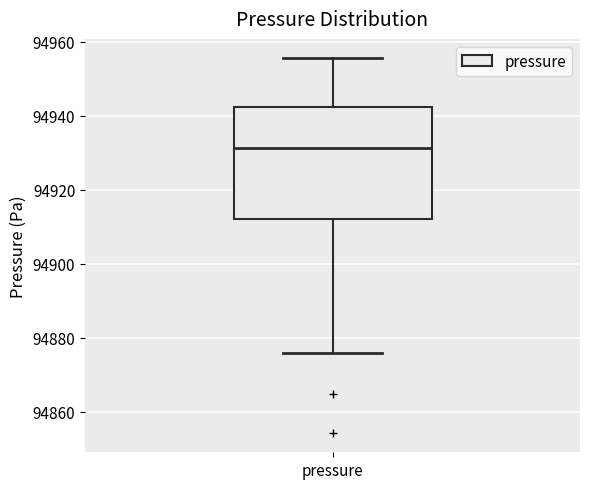

Transcribe this box plot: give where the median line is, the range the box spans, and where the two whiskers end, as read against the y-axis. The values are not printed on the chart, so give them approximately, as read against the axis.

median 94932, box 94912 to 94942, whiskers 94876 to 94956